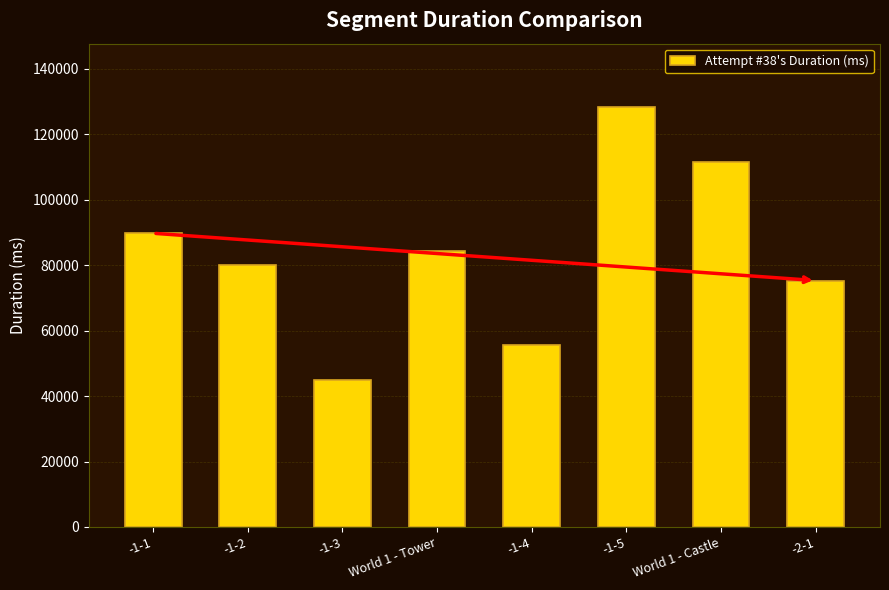

Which label corresponds to the smallest value in the chart?

-1-3